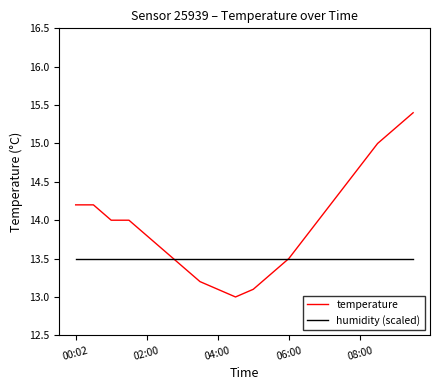

List the series in order of their peak value, lowest first.

humidity (scaled), temperature